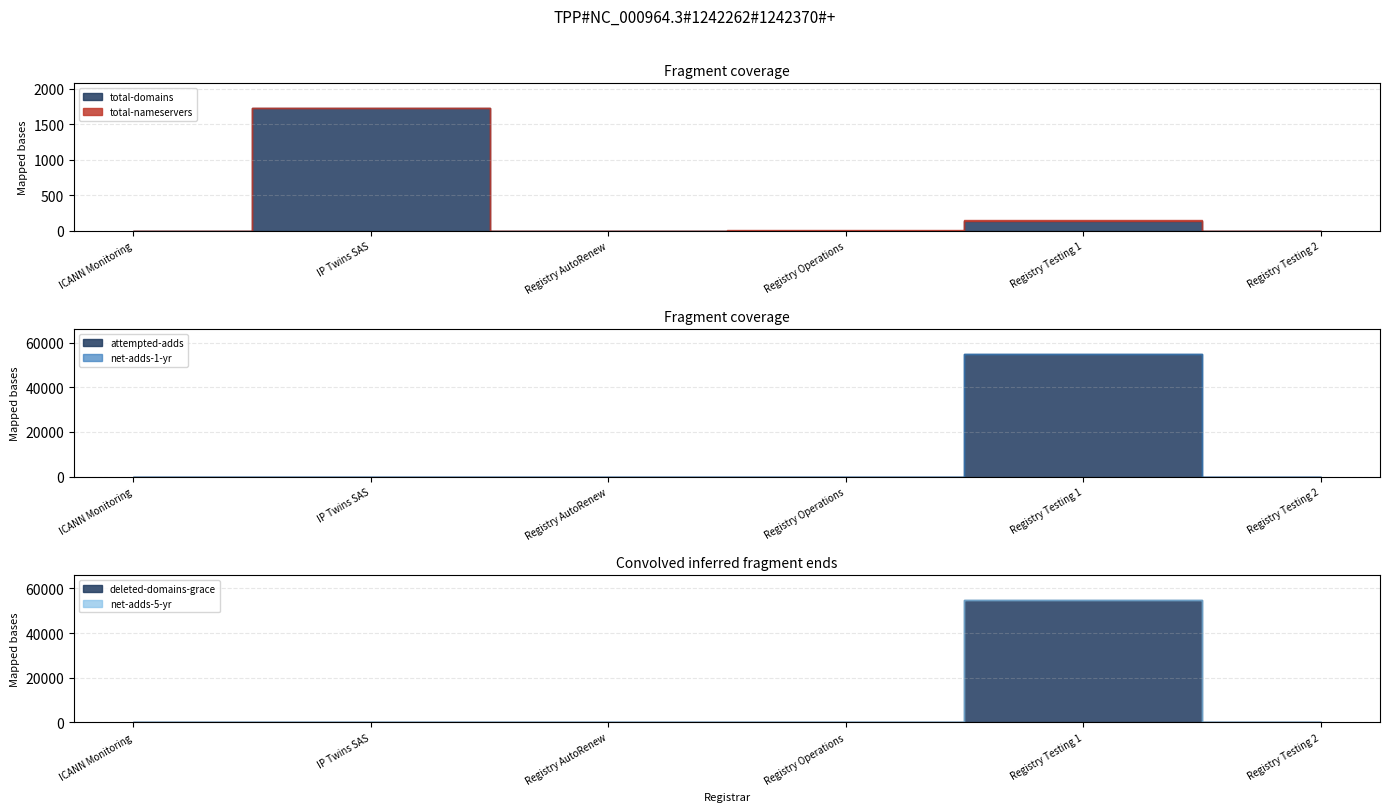

What is the total value across all series at Registry Operations?

7